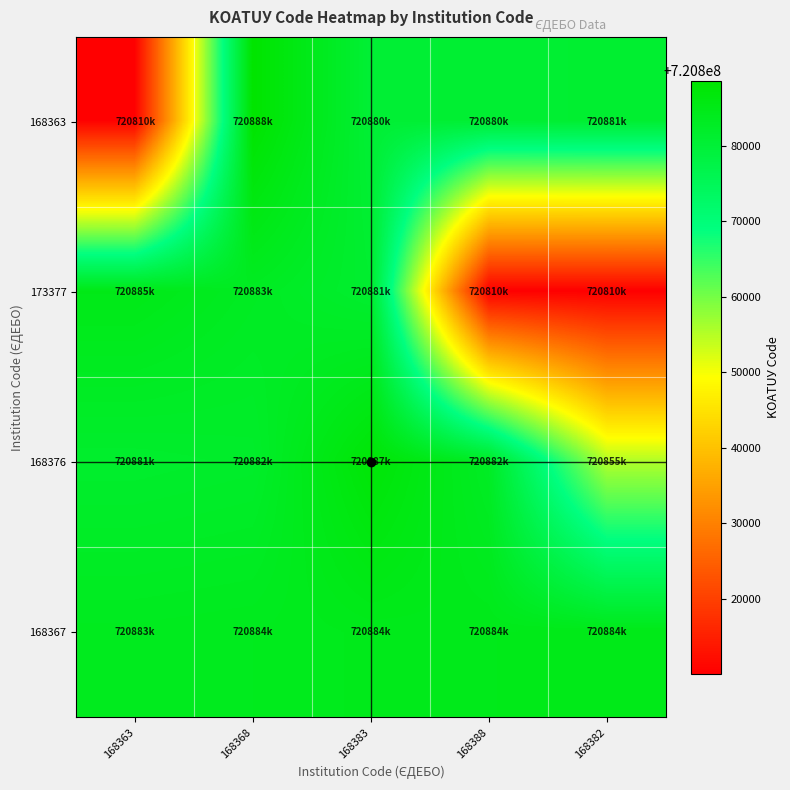

Which label corresponds to the largest value in the chart?

168368